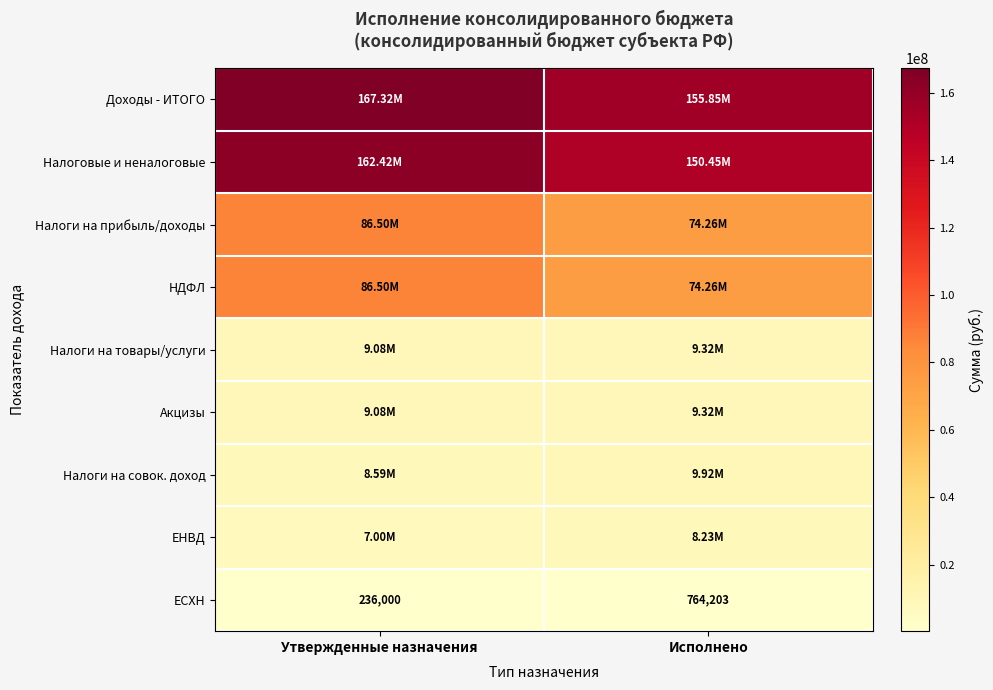

What is the difference between the ЕСХН values at Исполнено and Утвержденные назначения?

528202.7